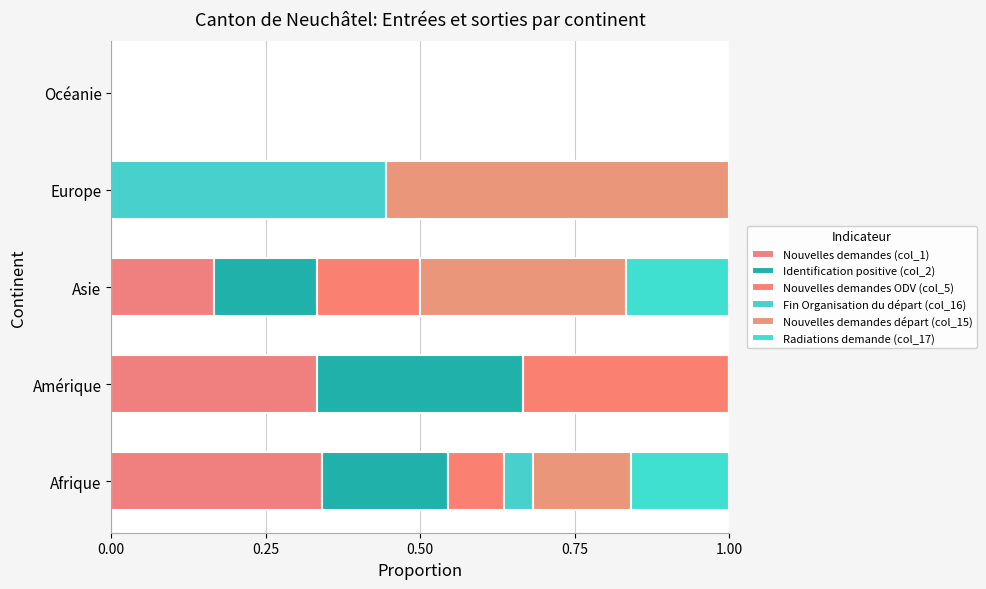

Reading left to right, transcribe all the data shown in this chart.

Nouvelles demandes (col_1): 0.3	0.3	0.2	0.0	0.0
Identification positive (col_2): 0.2	0.3	0.2	0.0	0.0
Nouvelles demandes ODV (col_5): 0.1	0.3	0.2	0.0	0.0
Fin Organisation du départ (col_16): 0.0	0.0	0.0	0.4	0.0
Nouvelles demandes départ (col_15): 0.2	0.0	0.3	0.6	0.0
Radiations demande (col_17): 0.2	0.0	0.2	0.0	0.0